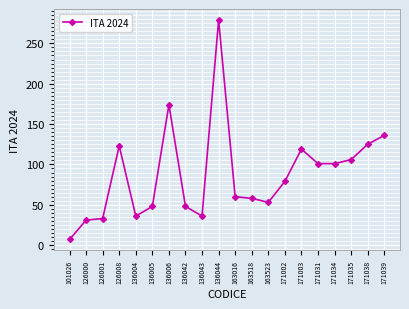

Reading left to right, extract all data points from this chart.

101026=7	126000=31	126001=33	126008=123	136004=36	136005=48	136006=174	136042=48	136043=36	136044=279	163016=60	163518=58	163523=53	171002=79	171003=119	171031=101	171034=101	171035=106	171038=125	171039=136